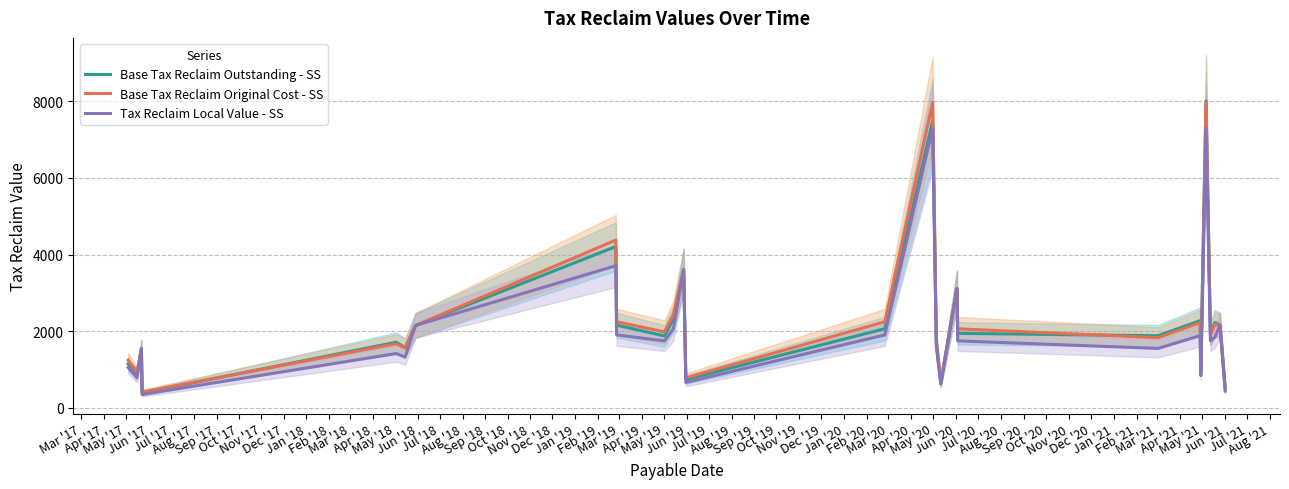

The value of Base Tax Reclaim Outstanding - SS at Mar '17 is 481.9. True or false?

False